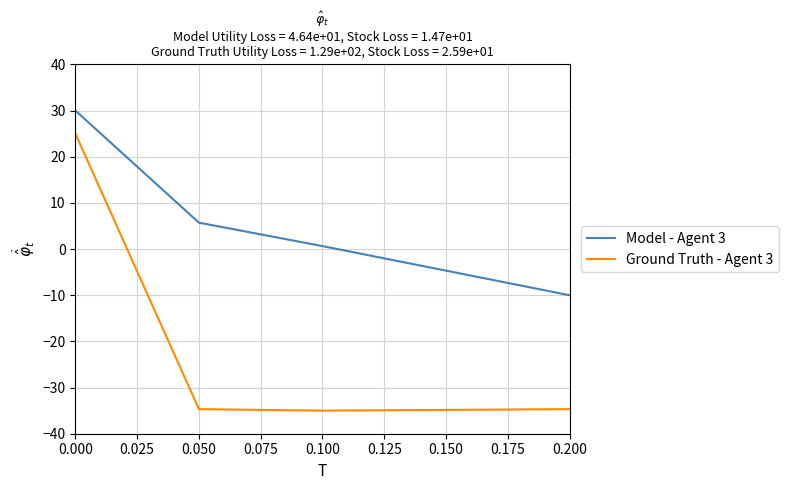

How many negative values does the Ground Truth - Agent 3 series have?

3